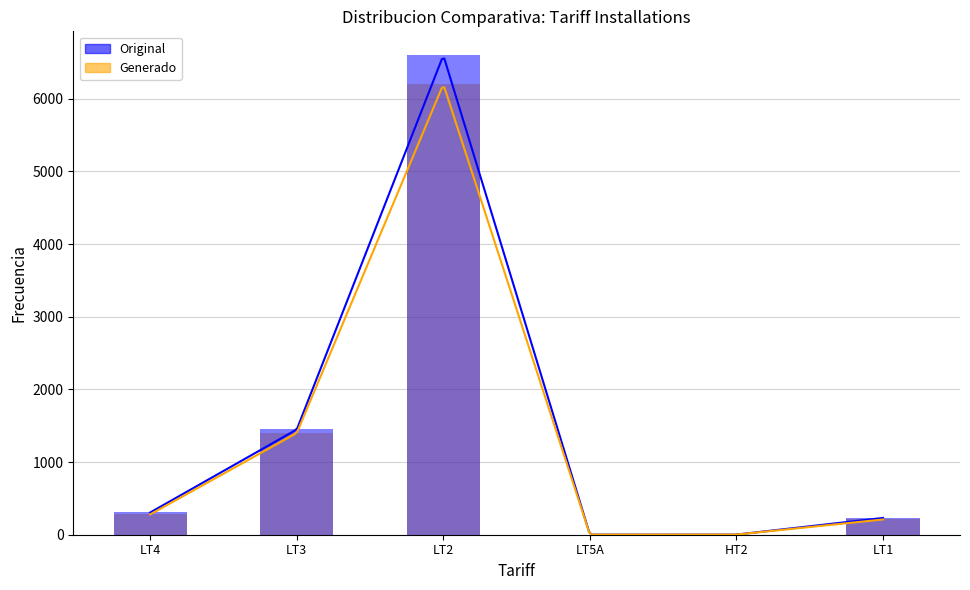

Reading left to right, what are all the values shown in this chart?

Generado: 280	1400	6200	1	2	210
Original: 306	1449	6599	1	2	231